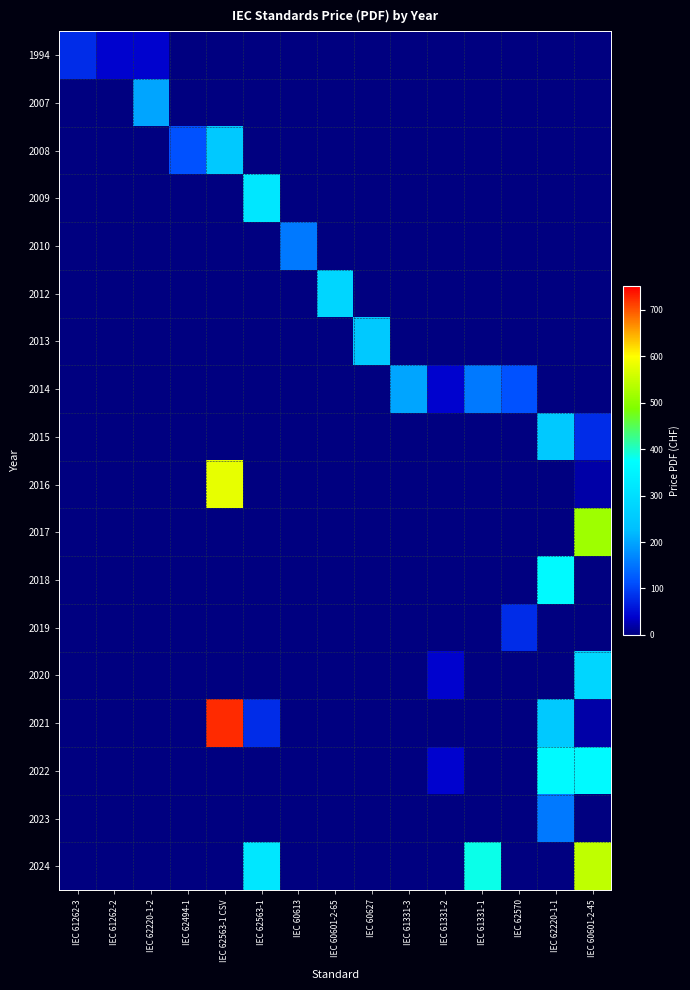

Reading left to right, transcribe all the data shown in this chart.

1994: IEC 61262-3=80	IEC 61262-2=40	IEC 62220-1-2=40	IEC 62494-1=0	IEC 62563-1 CSV=0	IEC 62563-1=0	IEC 60613=0	IEC 60601-2-65=0	IEC 60627=0	IEC 61331-3=0	IEC 61331-2=0	IEC 61331-1=0	IEC 62570=0	IEC 62220-1-1=0	IEC 60601-2-45=0
2007: IEC 61262-3=0	IEC 61262-2=0	IEC 62220-1-2=200	IEC 62494-1=0	IEC 62563-1 CSV=0	IEC 62563-1=0	IEC 60613=0	IEC 60601-2-65=0	IEC 60627=0	IEC 61331-3=0	IEC 61331-2=0	IEC 61331-1=0	IEC 62570=0	IEC 62220-1-1=0	IEC 60601-2-45=0
2008: IEC 61262-3=0	IEC 61262-2=0	IEC 62220-1-2=0	IEC 62494-1=115	IEC 62563-1 CSV=250	IEC 62563-1=0	IEC 60613=0	IEC 60601-2-65=0	IEC 60627=0	IEC 61331-3=0	IEC 61331-2=0	IEC 61331-1=0	IEC 62570=0	IEC 62220-1-1=0	IEC 60601-2-45=0
2009: IEC 61262-3=0	IEC 61262-2=0	IEC 62220-1-2=0	IEC 62494-1=0	IEC 62563-1 CSV=0	IEC 62563-1=320	IEC 60613=0	IEC 60601-2-65=0	IEC 60627=0	IEC 61331-3=0	IEC 61331-2=0	IEC 61331-1=0	IEC 62570=0	IEC 62220-1-1=0	IEC 60601-2-45=0
2010: IEC 61262-3=0	IEC 61262-2=0	IEC 62220-1-2=0	IEC 62494-1=0	IEC 62563-1 CSV=0	IEC 62563-1=0	IEC 60613=155	IEC 60601-2-65=0	IEC 60627=0	IEC 61331-3=0	IEC 61331-2=0	IEC 61331-1=0	IEC 62570=0	IEC 62220-1-1=0	IEC 60601-2-45=0
2012: IEC 61262-3=0	IEC 61262-2=0	IEC 62220-1-2=0	IEC 62494-1=0	IEC 62563-1 CSV=0	IEC 62563-1=0	IEC 60613=0	IEC 60601-2-65=280	IEC 60627=0	IEC 61331-3=0	IEC 61331-2=0	IEC 61331-1=0	IEC 62570=0	IEC 62220-1-1=0	IEC 60601-2-45=0
2013: IEC 61262-3=0	IEC 61262-2=0	IEC 62220-1-2=0	IEC 62494-1=0	IEC 62563-1 CSV=0	IEC 62563-1=0	IEC 60613=0	IEC 60601-2-65=0	IEC 60627=250	IEC 61331-3=0	IEC 61331-2=0	IEC 61331-1=0	IEC 62570=0	IEC 62220-1-1=0	IEC 60601-2-45=0
2014: IEC 61262-3=0	IEC 61262-2=0	IEC 62220-1-2=0	IEC 62494-1=0	IEC 62563-1 CSV=0	IEC 62563-1=0	IEC 60613=0	IEC 60601-2-65=0	IEC 60627=0	IEC 61331-3=200	IEC 61331-2=40	IEC 61331-1=155	IEC 62570=115	IEC 62220-1-1=0	IEC 60601-2-45=0
2015: IEC 61262-3=0	IEC 61262-2=0	IEC 62220-1-2=0	IEC 62494-1=0	IEC 62563-1 CSV=0	IEC 62563-1=0	IEC 60613=0	IEC 60601-2-65=0	IEC 60627=0	IEC 61331-3=0	IEC 61331-2=0	IEC 61331-1=0	IEC 62570=0	IEC 62220-1-1=250	IEC 60601-2-45=80
2016: IEC 61262-3=0	IEC 61262-2=0	IEC 62220-1-2=0	IEC 62494-1=0	IEC 62563-1 CSV=580	IEC 62563-1=0	IEC 60613=0	IEC 60601-2-65=0	IEC 60627=0	IEC 61331-3=0	IEC 61331-2=0	IEC 61331-1=0	IEC 62570=0	IEC 62220-1-1=0	IEC 60601-2-45=20
2017: IEC 61262-3=0	IEC 61262-2=0	IEC 62220-1-2=0	IEC 62494-1=0	IEC 62563-1 CSV=0	IEC 62563-1=0	IEC 60613=0	IEC 60601-2-65=0	IEC 60627=0	IEC 61331-3=0	IEC 61331-2=0	IEC 61331-1=0	IEC 62570=0	IEC 62220-1-1=0	IEC 60601-2-45=515
2018: IEC 61262-3=0	IEC 61262-2=0	IEC 62220-1-2=0	IEC 62494-1=0	IEC 62563-1 CSV=0	IEC 62563-1=0	IEC 60613=0	IEC 60601-2-65=0	IEC 60627=0	IEC 61331-3=0	IEC 61331-2=0	IEC 61331-1=0	IEC 62570=0	IEC 62220-1-1=365	IEC 60601-2-45=0
2019: IEC 61262-3=0	IEC 61262-2=0	IEC 62220-1-2=0	IEC 62494-1=0	IEC 62563-1 CSV=0	IEC 62563-1=0	IEC 60613=0	IEC 60601-2-65=0	IEC 60627=0	IEC 61331-3=0	IEC 61331-2=0	IEC 61331-1=0	IEC 62570=80	IEC 62220-1-1=0	IEC 60601-2-45=0
2020: IEC 61262-3=0	IEC 61262-2=0	IEC 62220-1-2=0	IEC 62494-1=0	IEC 62563-1 CSV=0	IEC 62563-1=0	IEC 60613=0	IEC 60601-2-65=0	IEC 60627=0	IEC 61331-3=0	IEC 61331-2=40	IEC 61331-1=0	IEC 62570=0	IEC 62220-1-1=0	IEC 60601-2-45=280
2021: IEC 61262-3=0	IEC 61262-2=0	IEC 62220-1-2=0	IEC 62494-1=0	IEC 62563-1 CSV=725	IEC 62563-1=80	IEC 60613=0	IEC 60601-2-65=0	IEC 60627=0	IEC 61331-3=0	IEC 61331-2=0	IEC 61331-1=0	IEC 62570=0	IEC 62220-1-1=250	IEC 60601-2-45=20
2022: IEC 61262-3=0	IEC 61262-2=0	IEC 62220-1-2=0	IEC 62494-1=0	IEC 62563-1 CSV=0	IEC 62563-1=0	IEC 60613=0	IEC 60601-2-65=0	IEC 60627=0	IEC 61331-3=0	IEC 61331-2=40	IEC 61331-1=0	IEC 62570=0	IEC 62220-1-1=365	IEC 60601-2-45=365
2023: IEC 61262-3=0	IEC 61262-2=0	IEC 62220-1-2=0	IEC 62494-1=0	IEC 62563-1 CSV=0	IEC 62563-1=0	IEC 60613=0	IEC 60601-2-65=0	IEC 60627=0	IEC 61331-3=0	IEC 61331-2=0	IEC 61331-1=0	IEC 62570=0	IEC 62220-1-1=155	IEC 60601-2-45=0
2024: IEC 61262-3=0	IEC 61262-2=0	IEC 62220-1-2=0	IEC 62494-1=0	IEC 62563-1 CSV=0	IEC 62563-1=320	IEC 60613=0	IEC 60601-2-65=0	IEC 60627=0	IEC 61331-3=0	IEC 61331-2=0	IEC 61331-1=385	IEC 62570=0	IEC 62220-1-1=0	IEC 60601-2-45=544